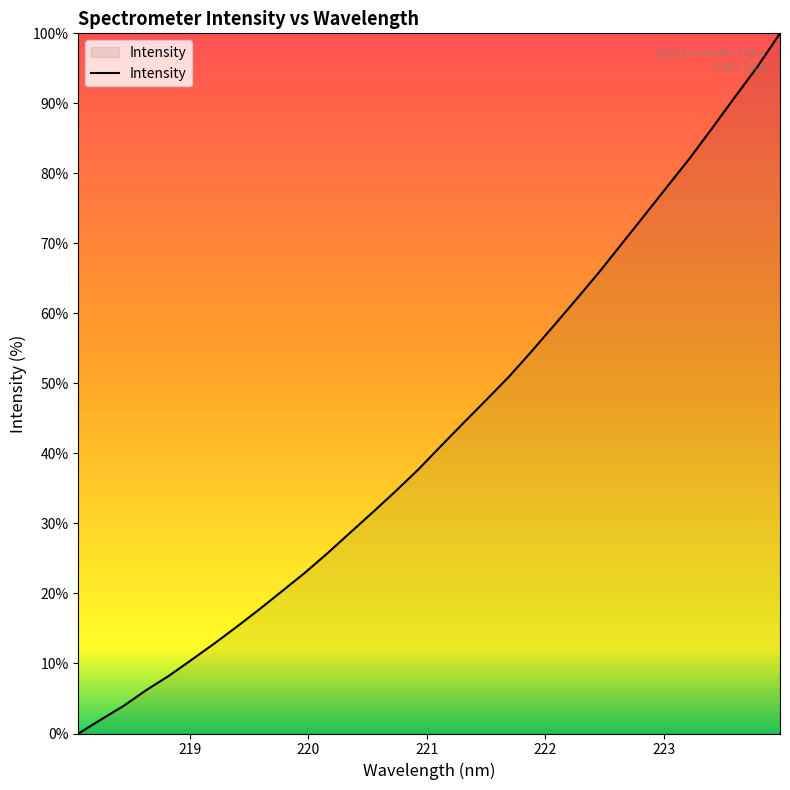

What is the maximum value shown in the chart?

100.0